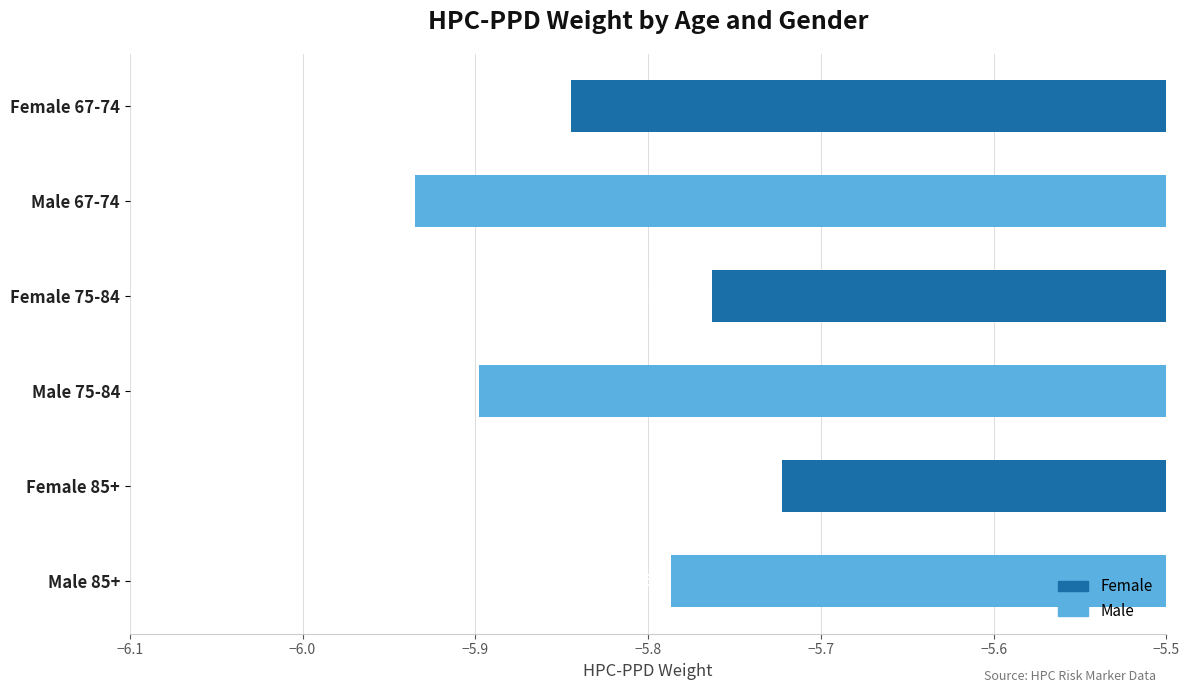

What is the greatest value displayed?

-5.7